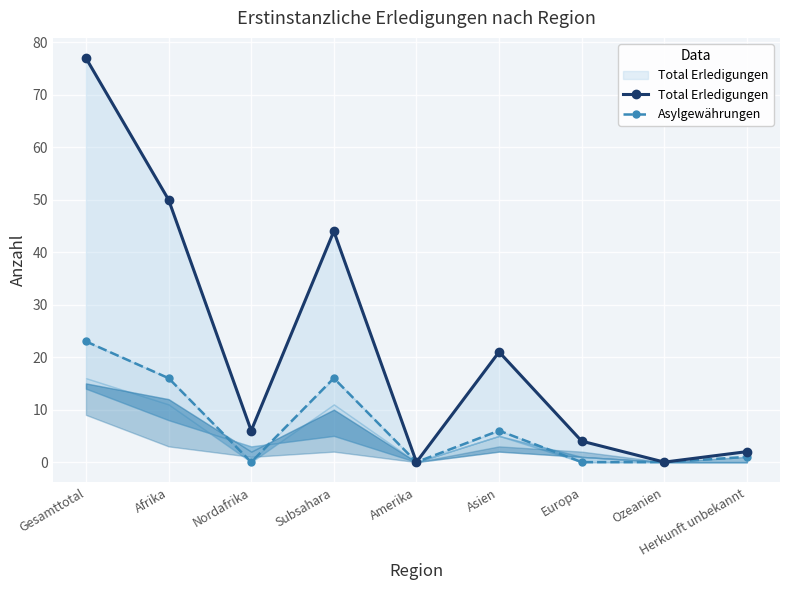

What is the average value of the Total Erledigungen series?

23